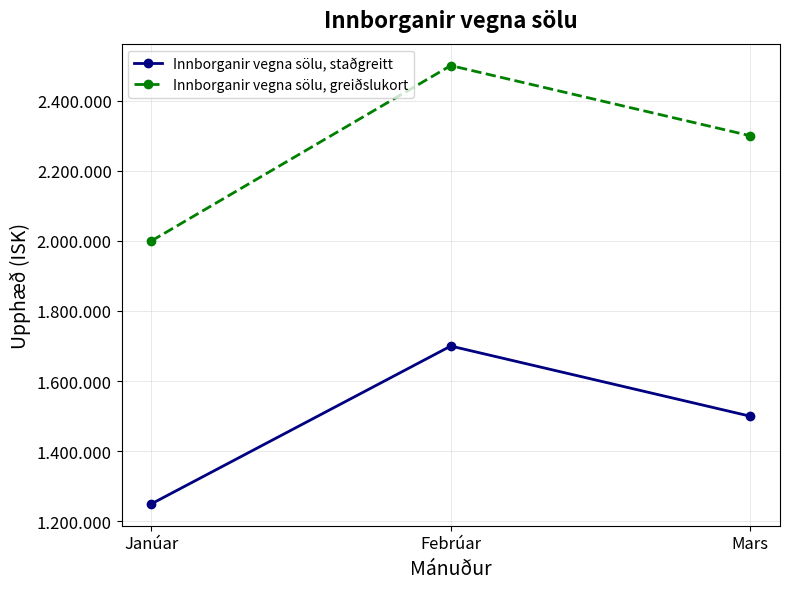

What is the difference between the highest and lowest values at Mars?

800000